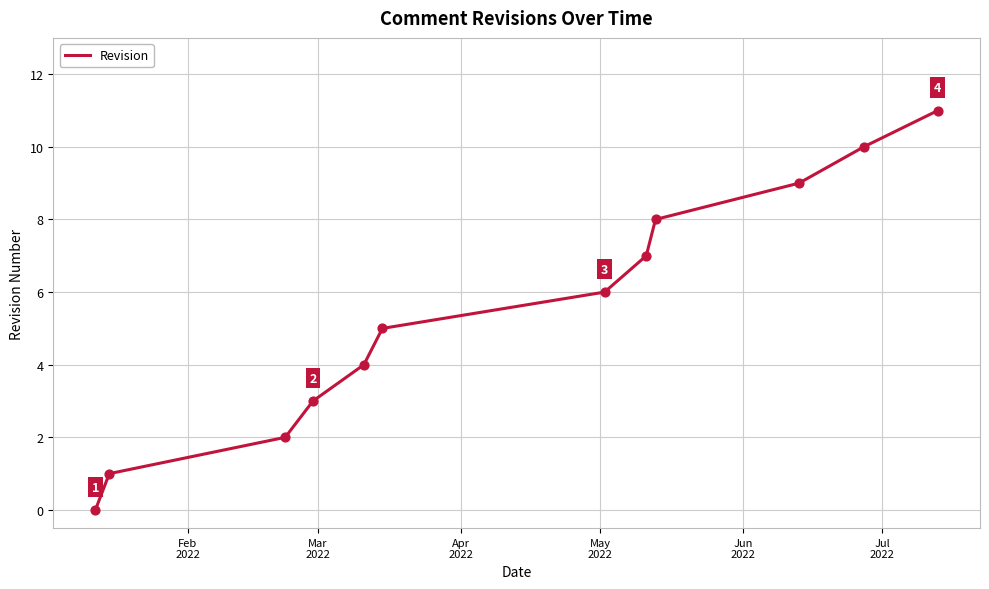

What is the difference between the maximum and minimum values?

11